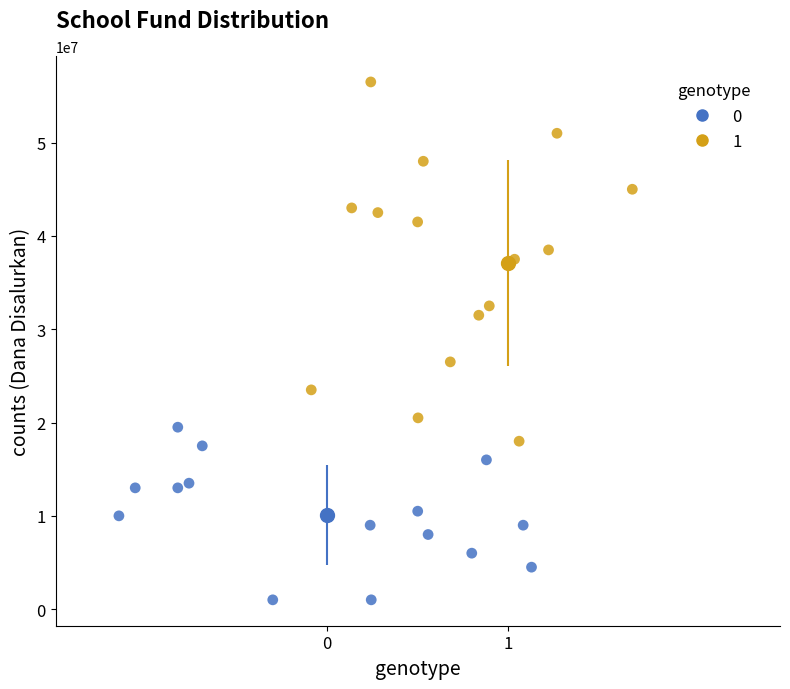

What are all the series names shown in the legend?

0, 1